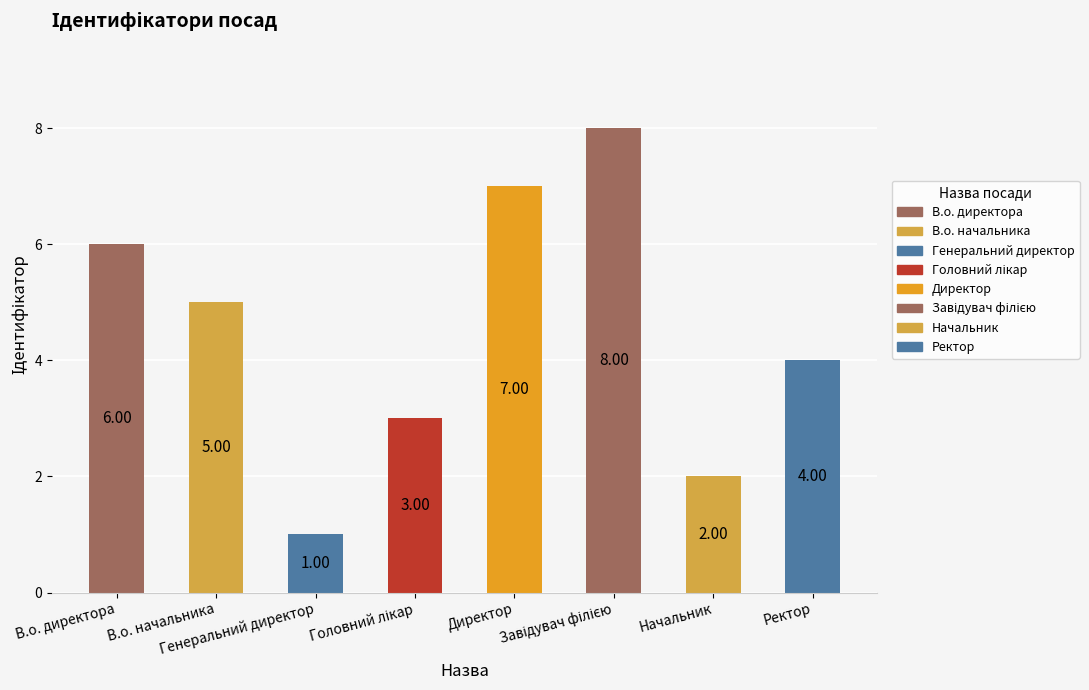

What is the difference between the maximum and second lowest values?

6